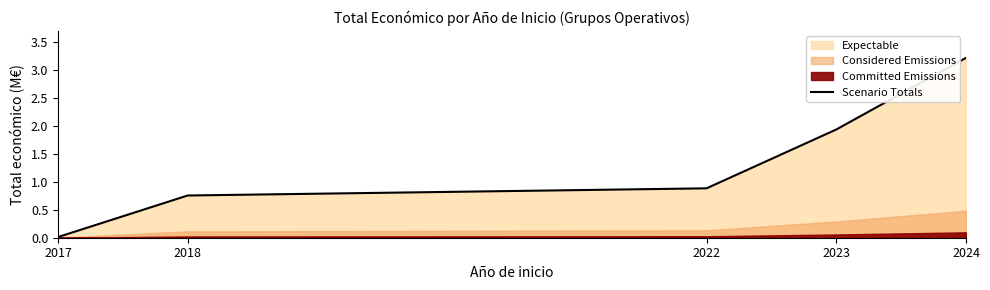

Which category has the highest value across all series?

2024